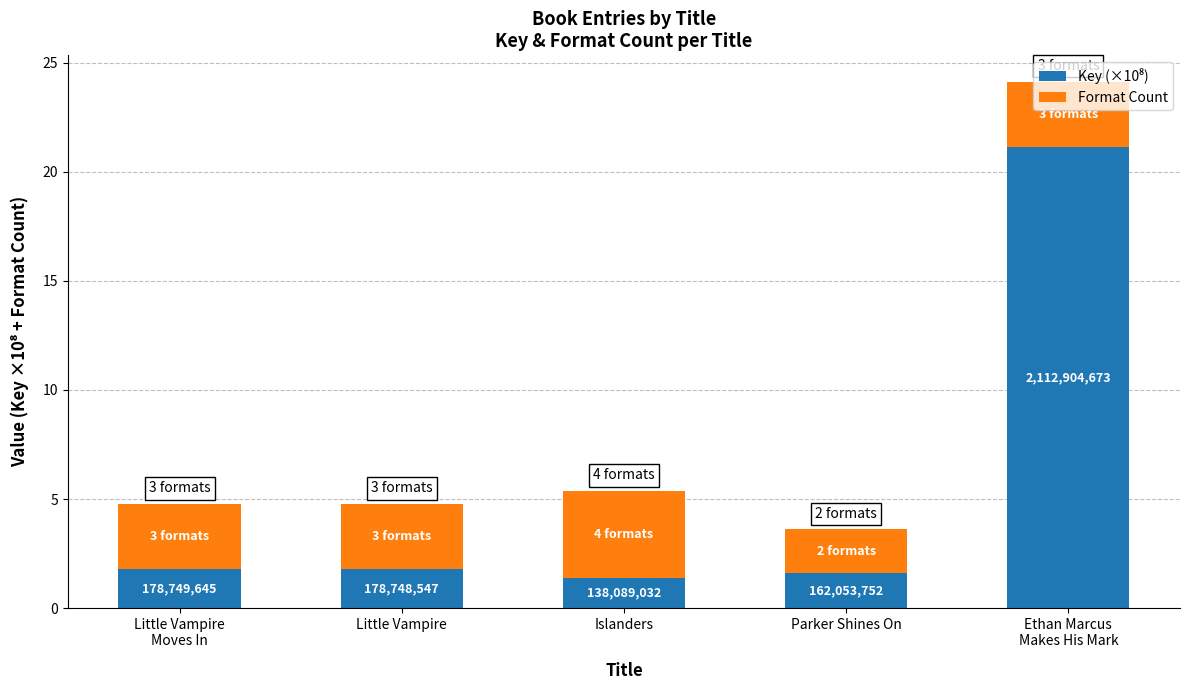

Rank the series by their maximum value, from highest to lowest.

Key (×10⁸), Format Count